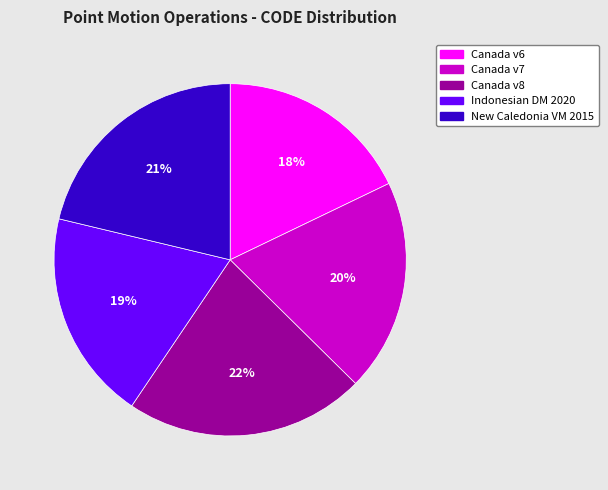

Which category has the smallest portion of the pie?

Canada v6